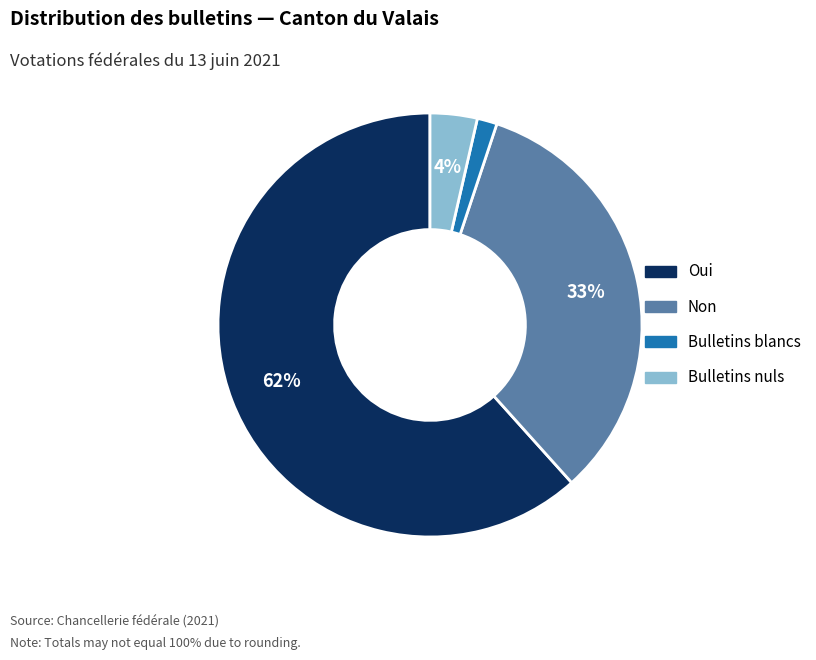

True or false: Bulletins blancs accounts for 2% of the total.

True